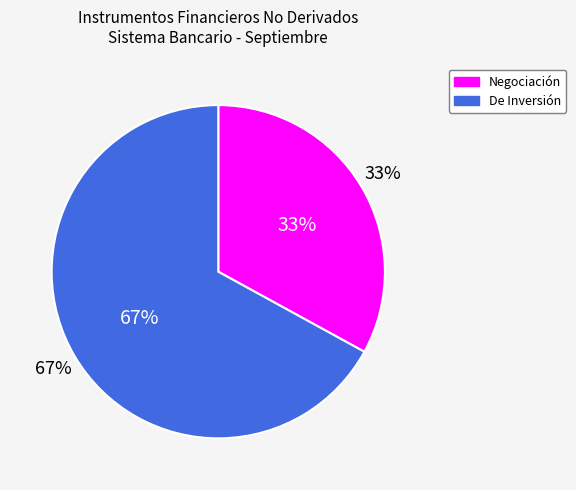

What percentage is NOT represented by De Inversión?

33.0%